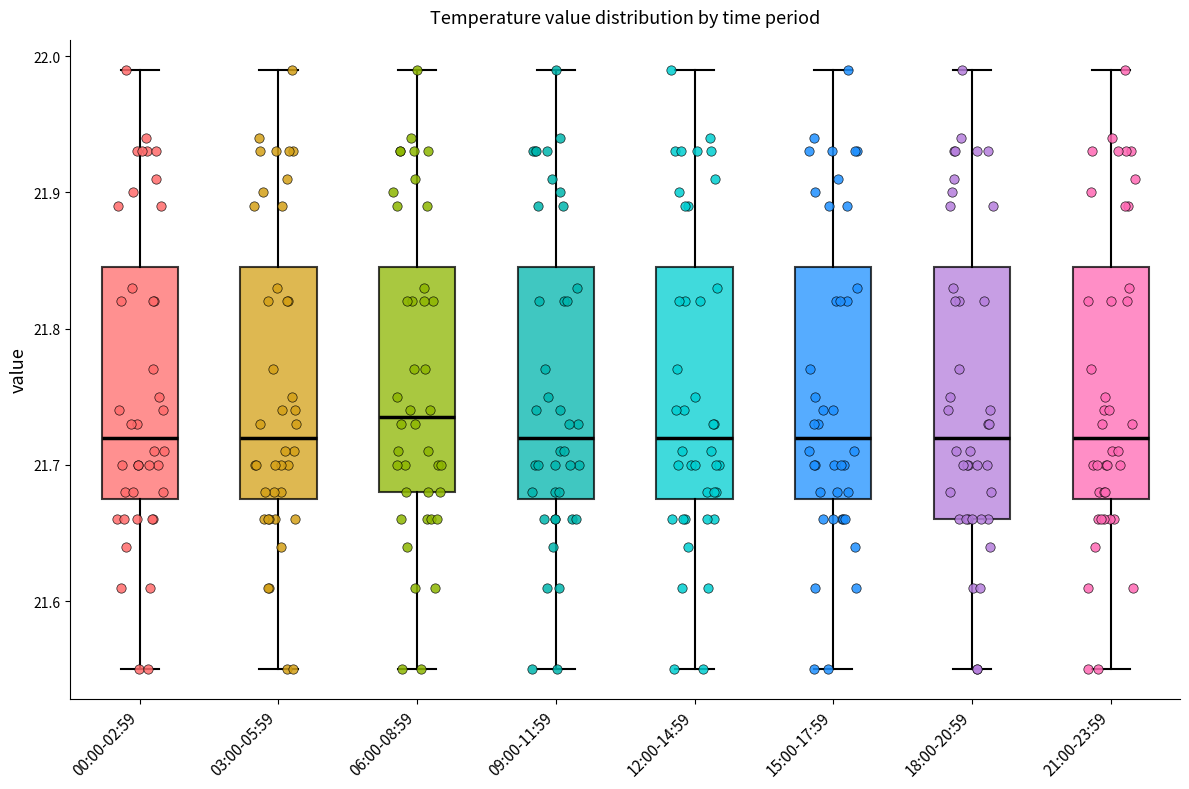

Reading left to right, read every box against the y-axis: the position of its median line, the range the box covers, and the ends of its whiskers. The values are not printed on the chart, so give them approximately, as read against the axis.

00:00-02:59: median 21.72, box 21.68 to 21.85, whiskers 21.55 to 21.99
03:00-05:59: median 21.72, box 21.68 to 21.85, whiskers 21.55 to 21.99
06:00-08:59: median 21.74, box 21.68 to 21.85, whiskers 21.55 to 21.99
09:00-11:59: median 21.72, box 21.68 to 21.85, whiskers 21.55 to 21.99
12:00-14:59: median 21.72, box 21.68 to 21.85, whiskers 21.55 to 21.99
15:00-17:59: median 21.72, box 21.68 to 21.85, whiskers 21.55 to 21.99
18:00-20:59: median 21.72, box 21.66 to 21.85, whiskers 21.55 to 21.99
21:00-23:59: median 21.72, box 21.68 to 21.85, whiskers 21.55 to 21.99